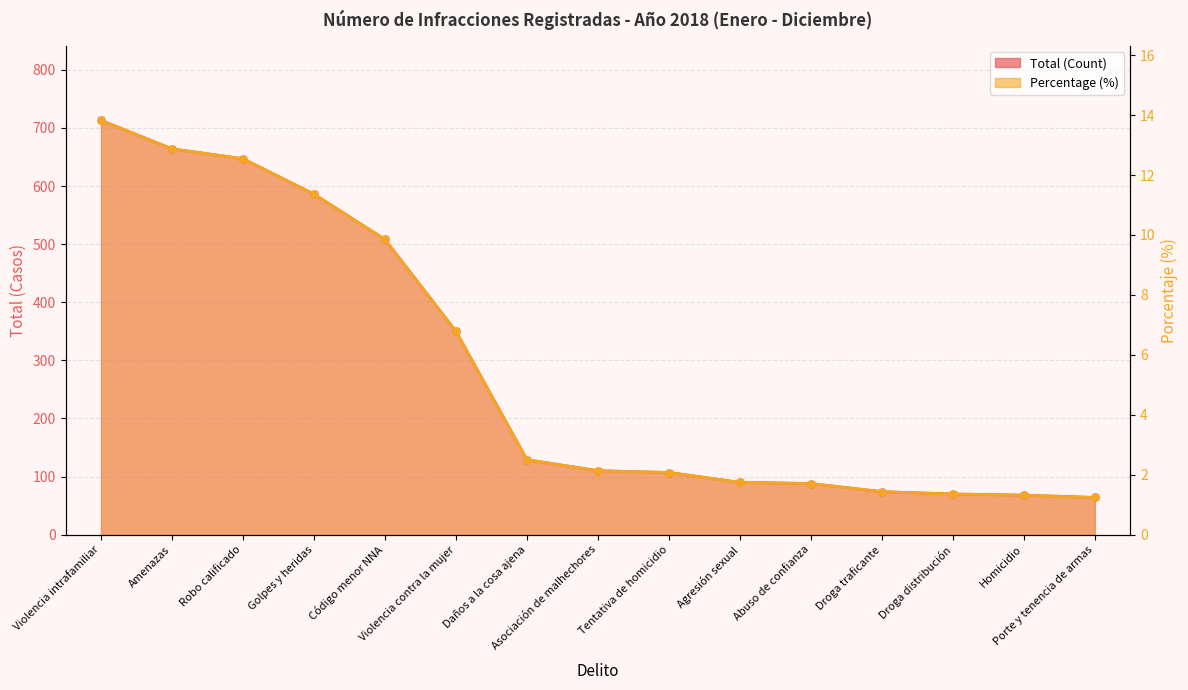

True or false: Percentage (%) and Total (Count) intersect in this chart.

False